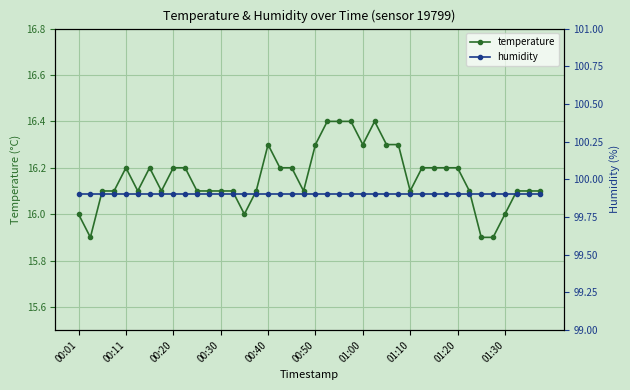

True or false: temperature has a value of 16.1 at 15.

True